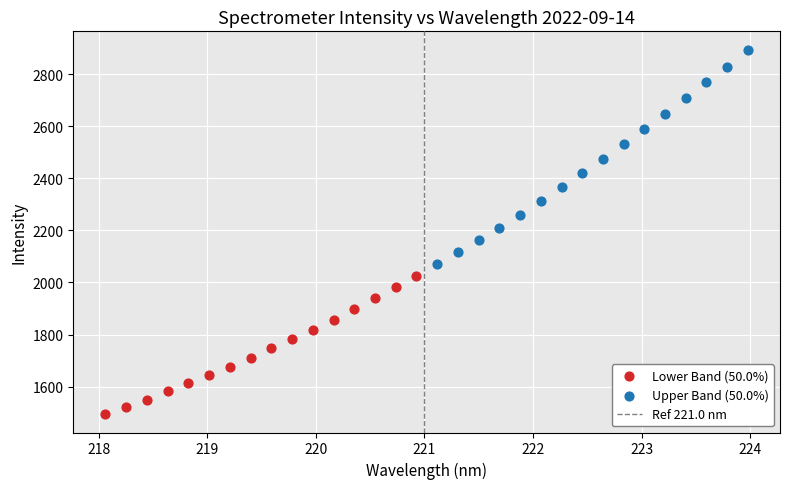

Which series contains the highest Y value?

Upper Band (50.0%)